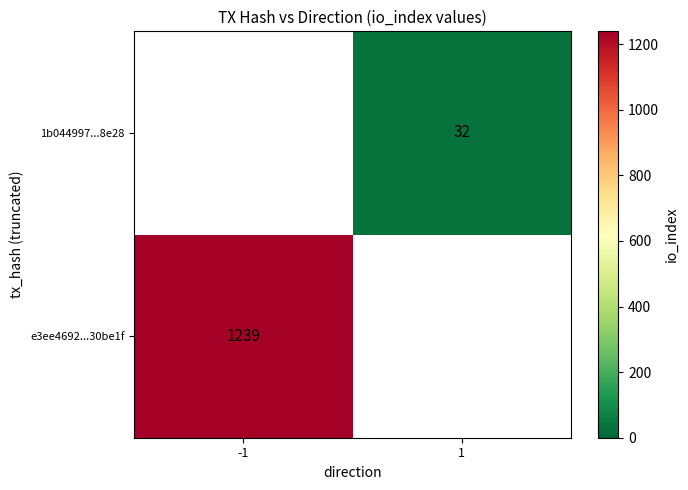

True or false: 1b044997...8e28 has a value of 32 at 1.

True